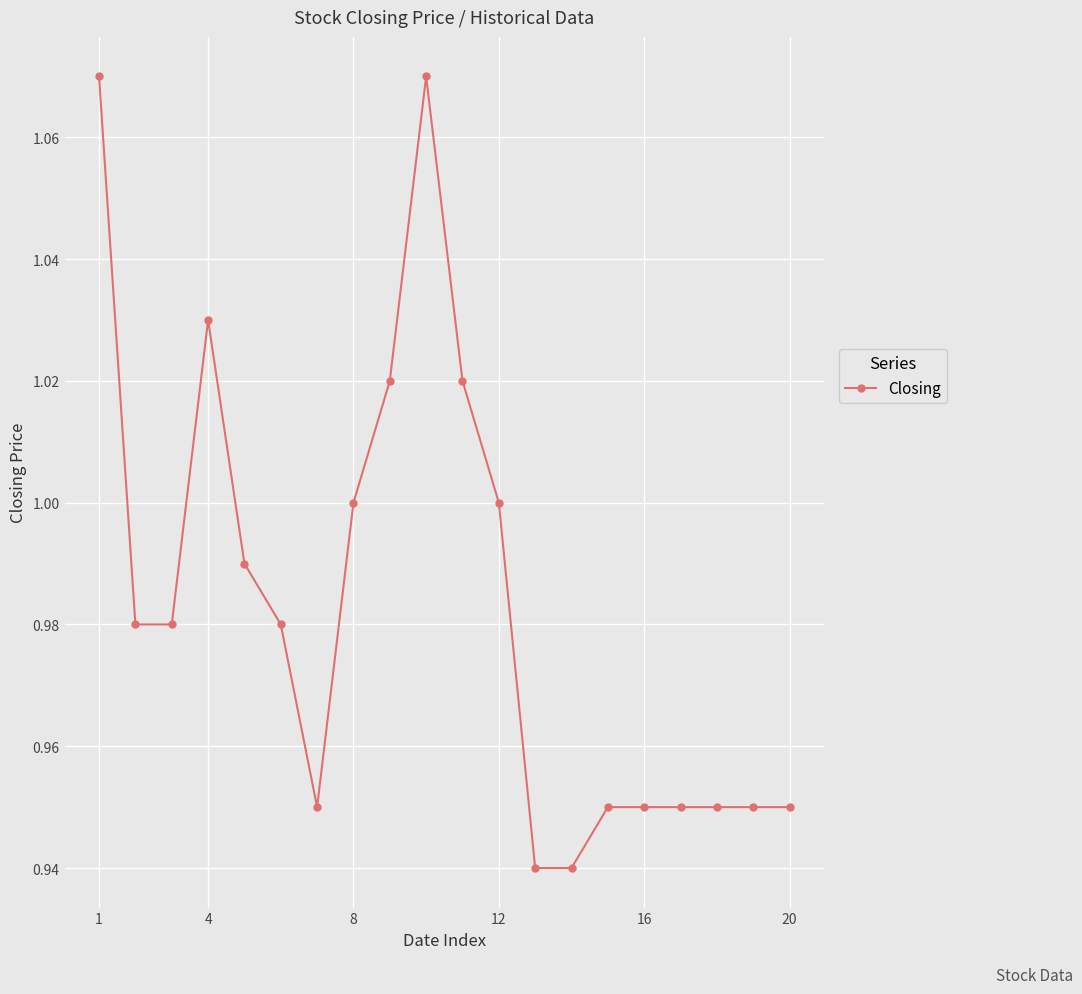

What is the sum of all values?

19.7